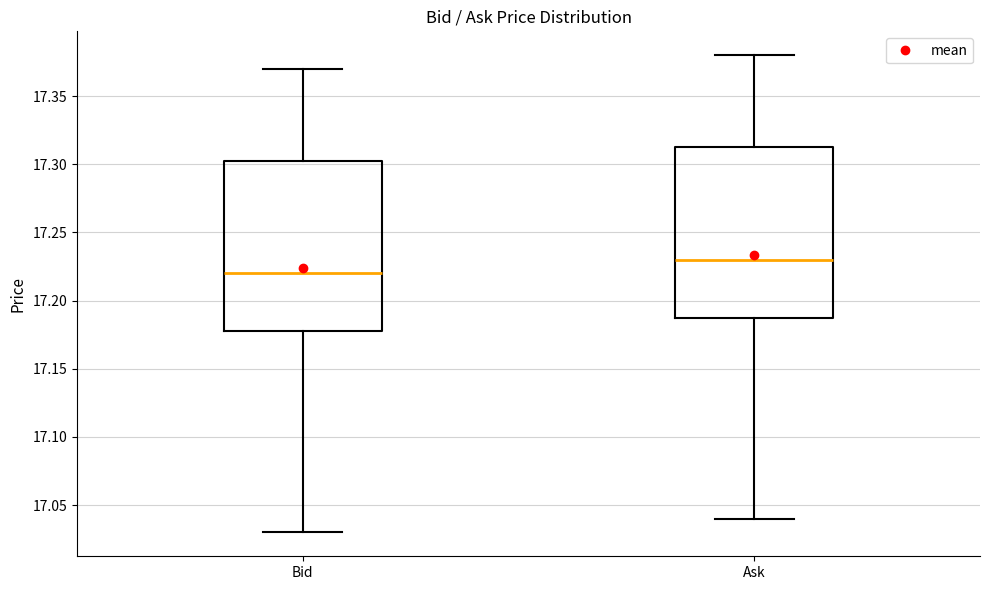

Which box has the lowest median line?

Bid